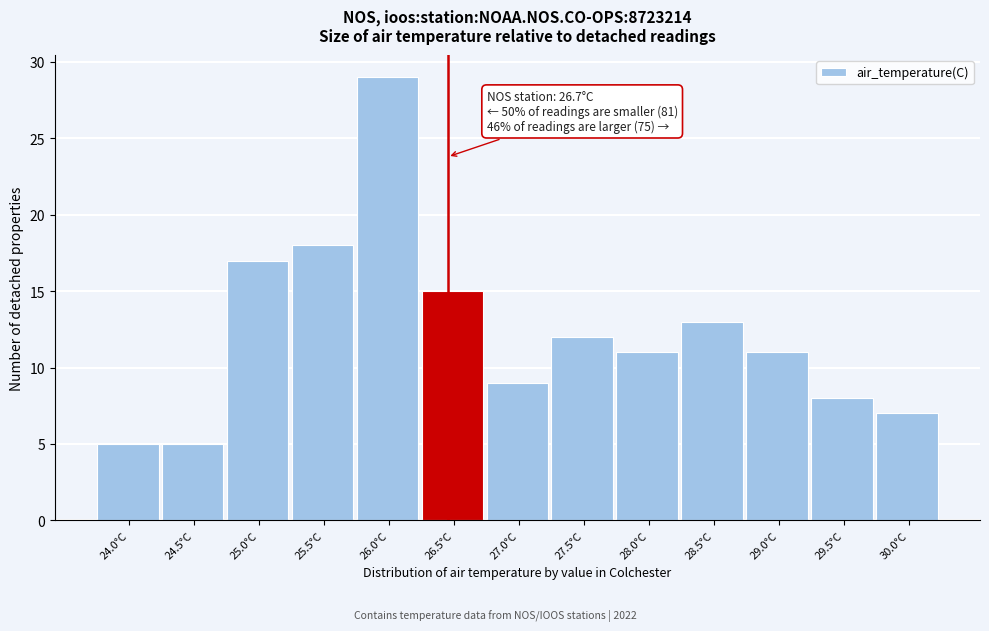

Reading left to right, transcribe all the data shown in this chart.

5	5	17	18	29	15	9	12	11	13	11	8	7